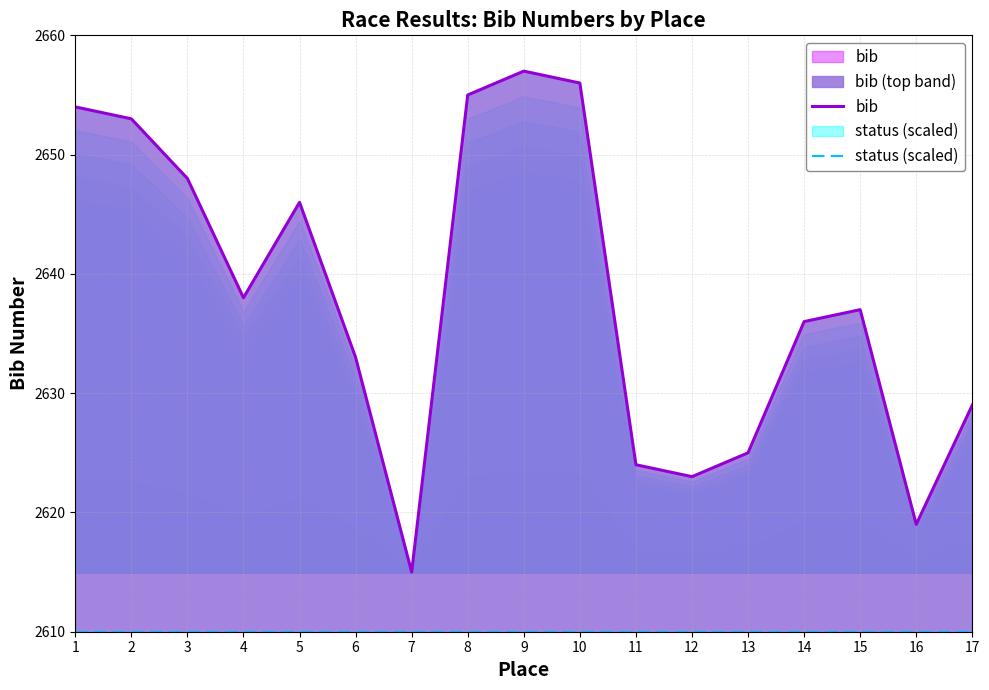

True or false: status (scaled) and bib intersect in this chart.

False